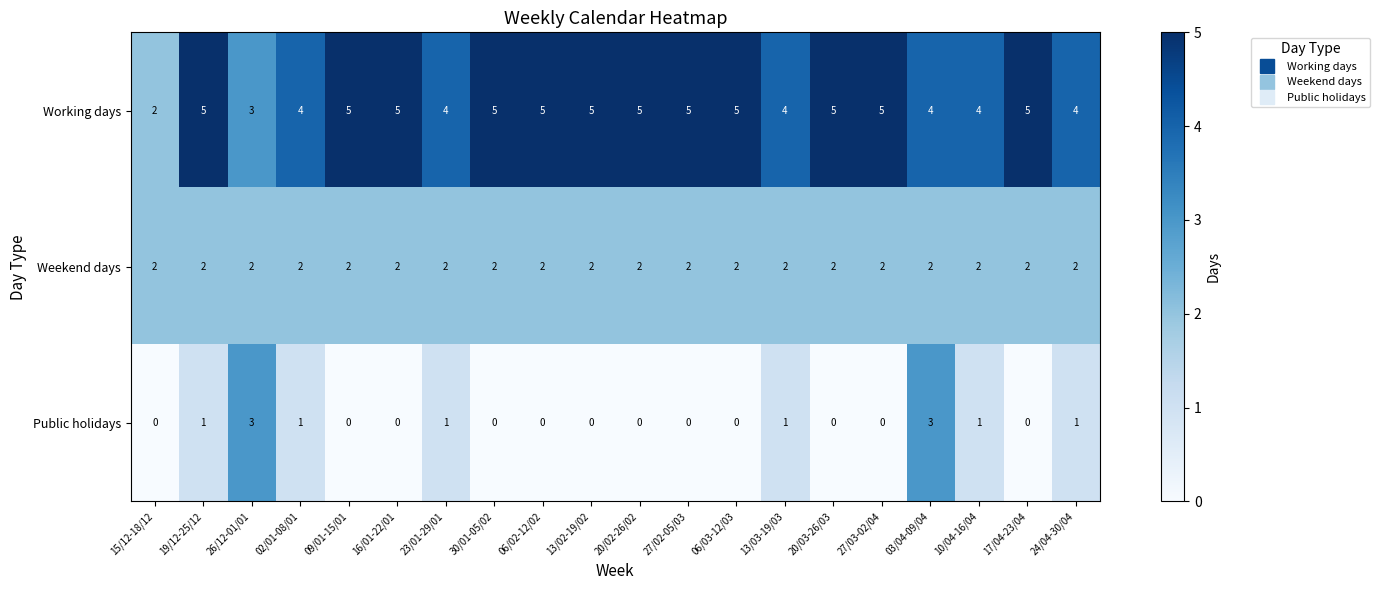

Rank the series by their maximum value, from lowest to highest.

Weekend days, Public holidays, Working days